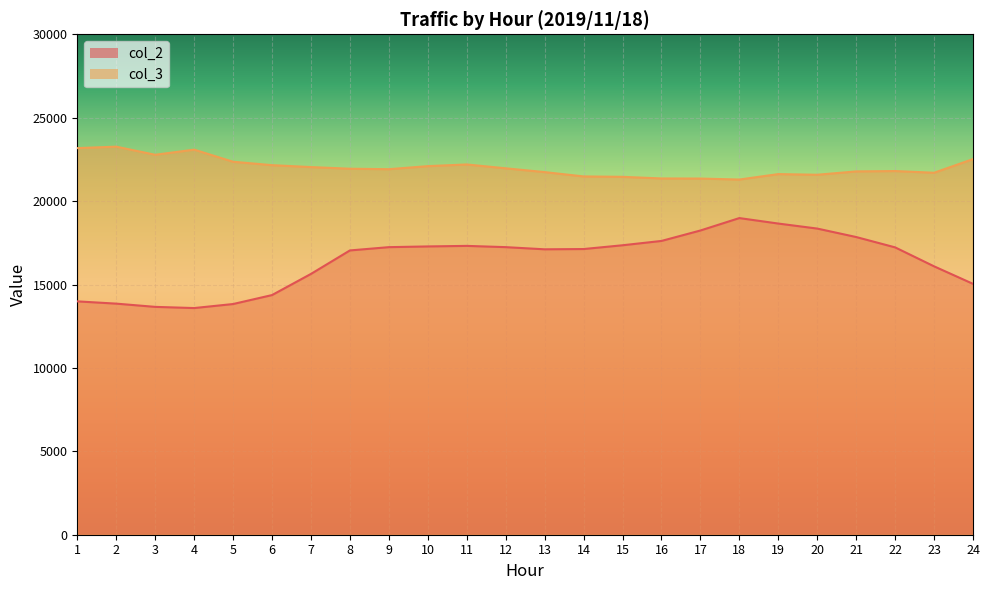

True or false: col_2 and col_3 cross at least once.

False